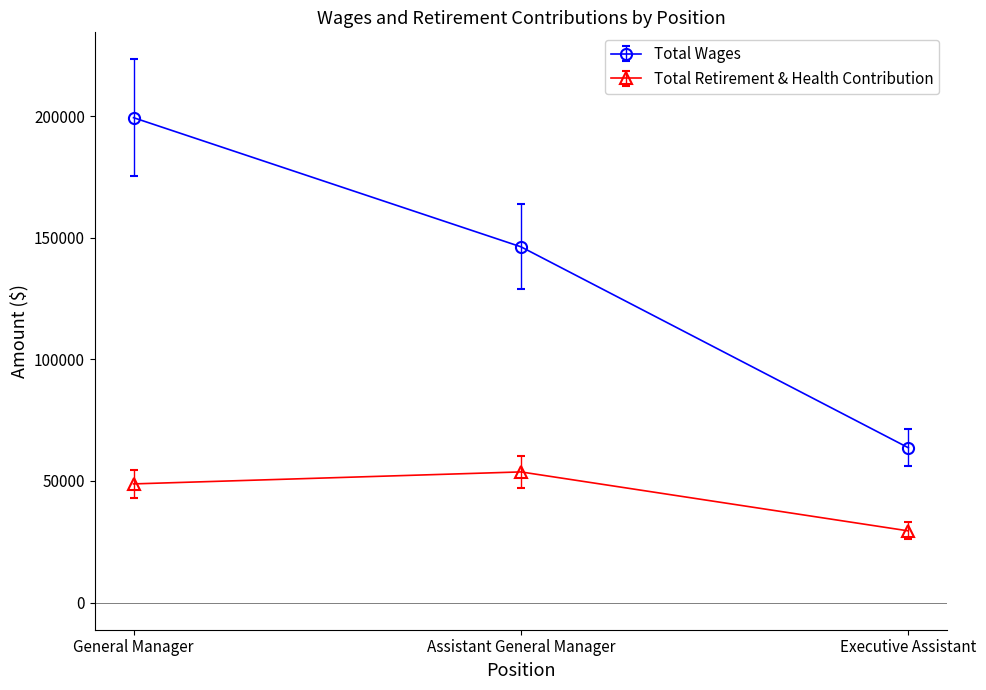

Which category has the highest value across all series?

General Manager